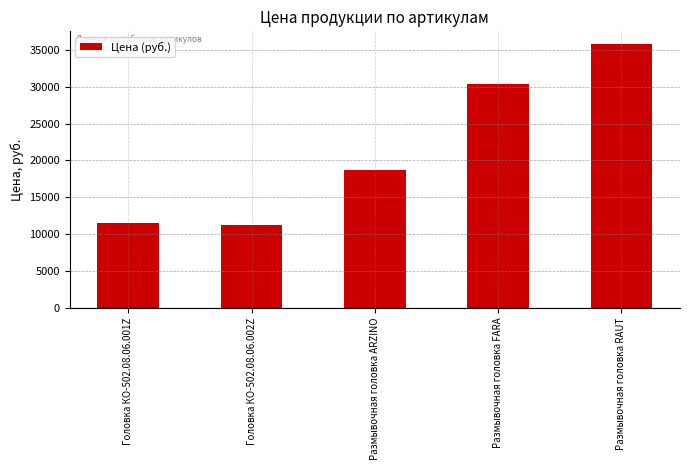

The chart shows a value of 30400 at Размывочная головка FARA. True or false?

True